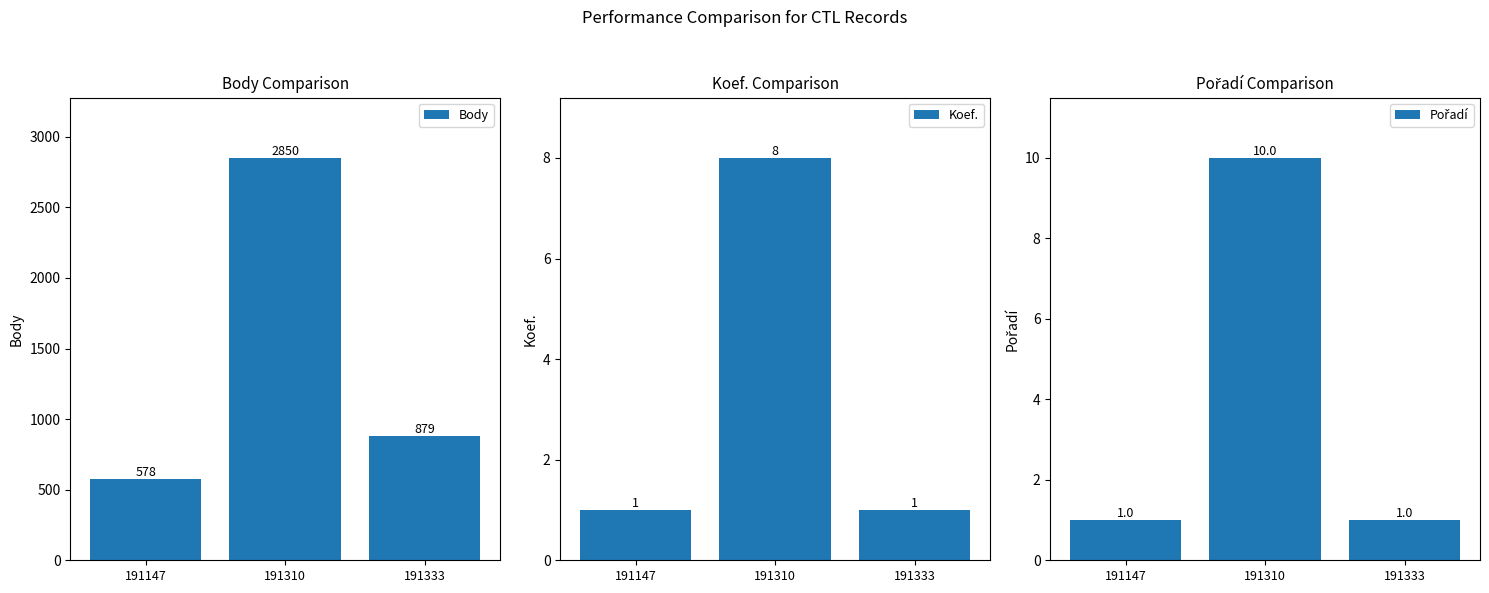

Read the Koef. value at 191310.

8